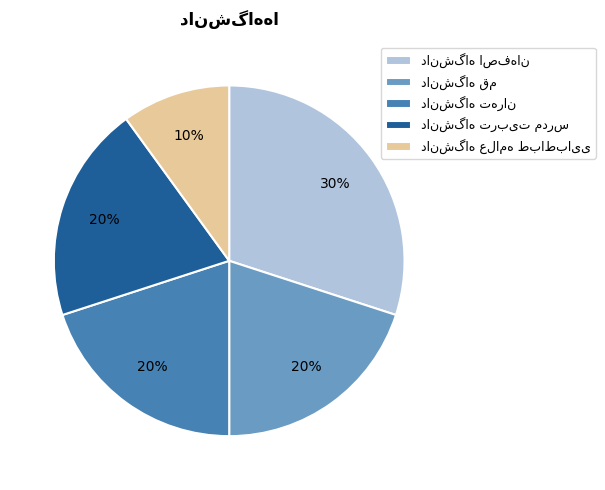

Is there a majority slice in this chart?

No